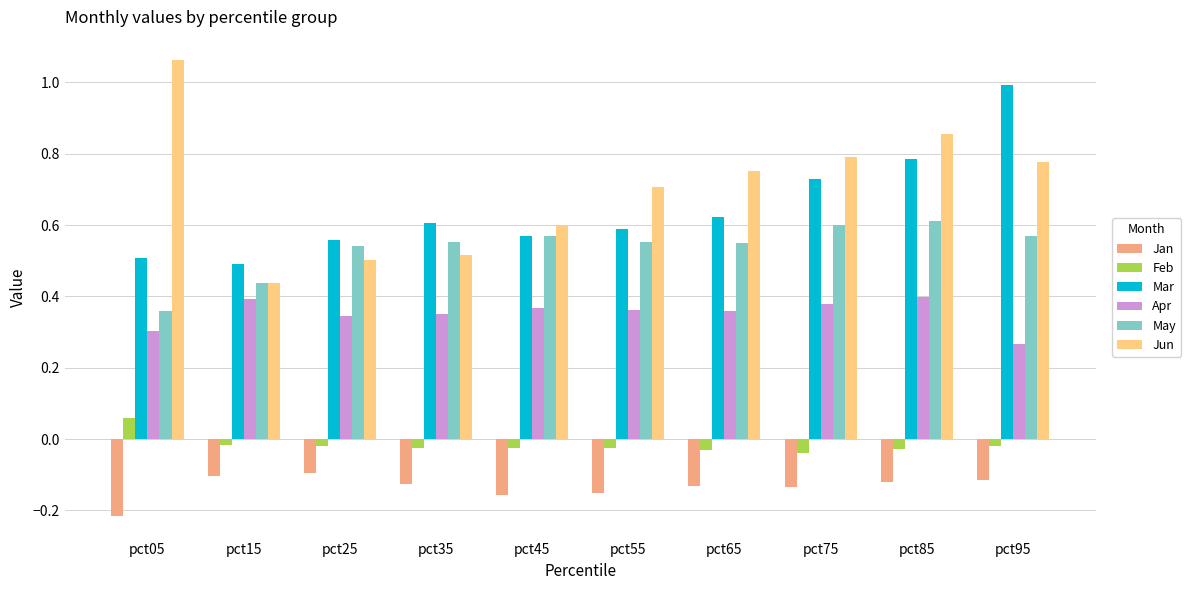

Is it true that Apr equals 0.6 at pct55?

False